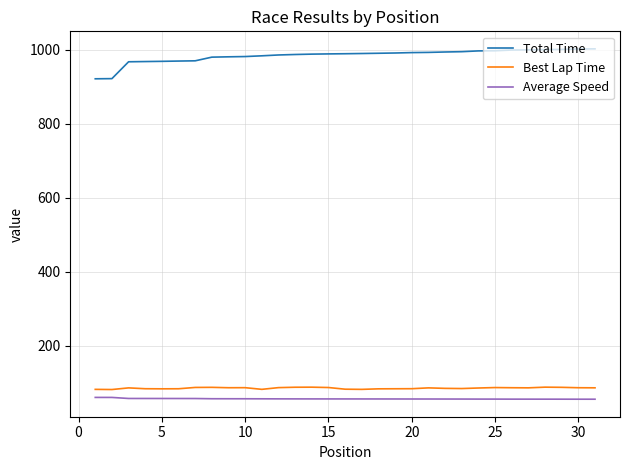

Rank the series by their maximum value, from lowest to highest.

Average Speed, Best Lap Time, Total Time